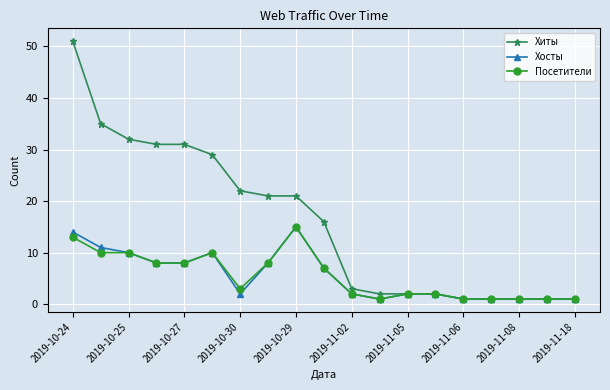

At how many categories does at least one series exceed 24?

6